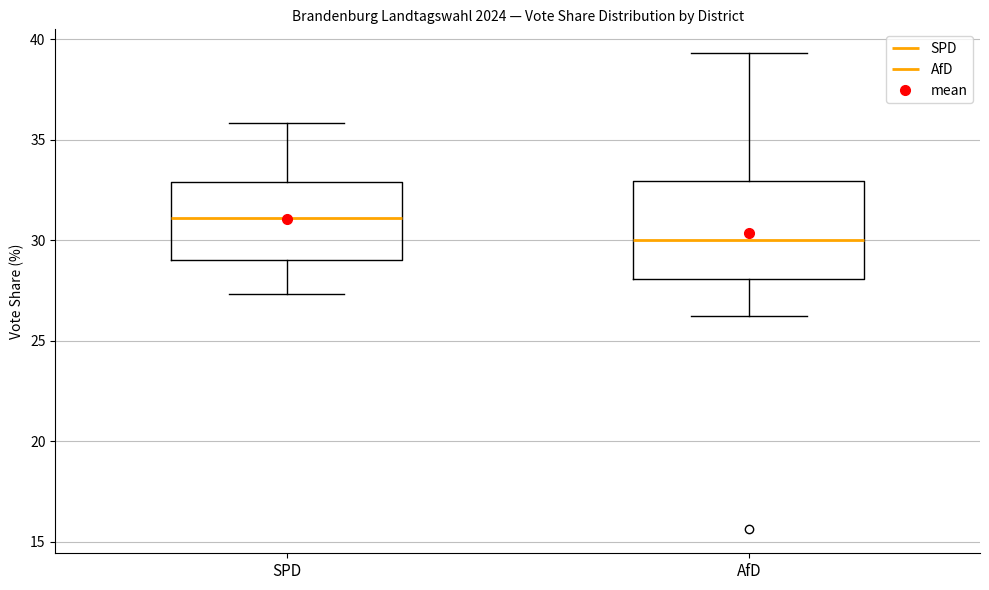

Where does the median line of the box for AfD sit on the y-axis? The values are not printed on the chart, so give them approximately, as read against the axis.

30.0